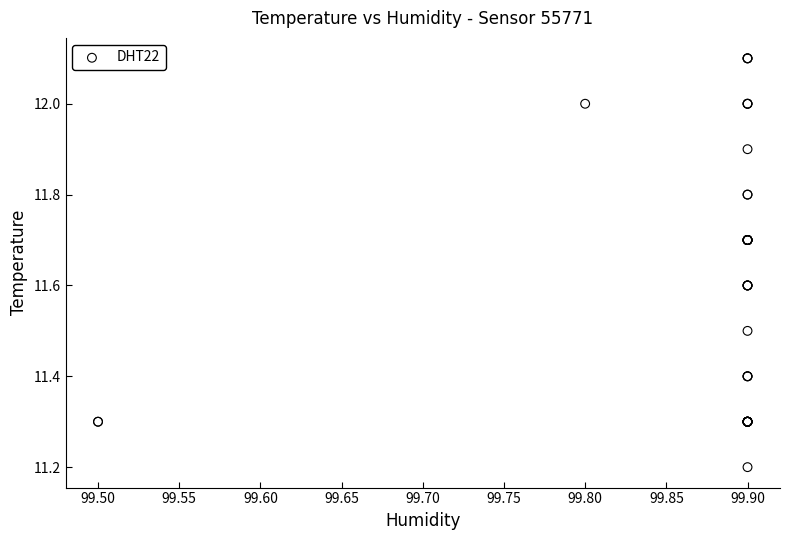

What Y value in the scatter plot is closest to 11?

11.2